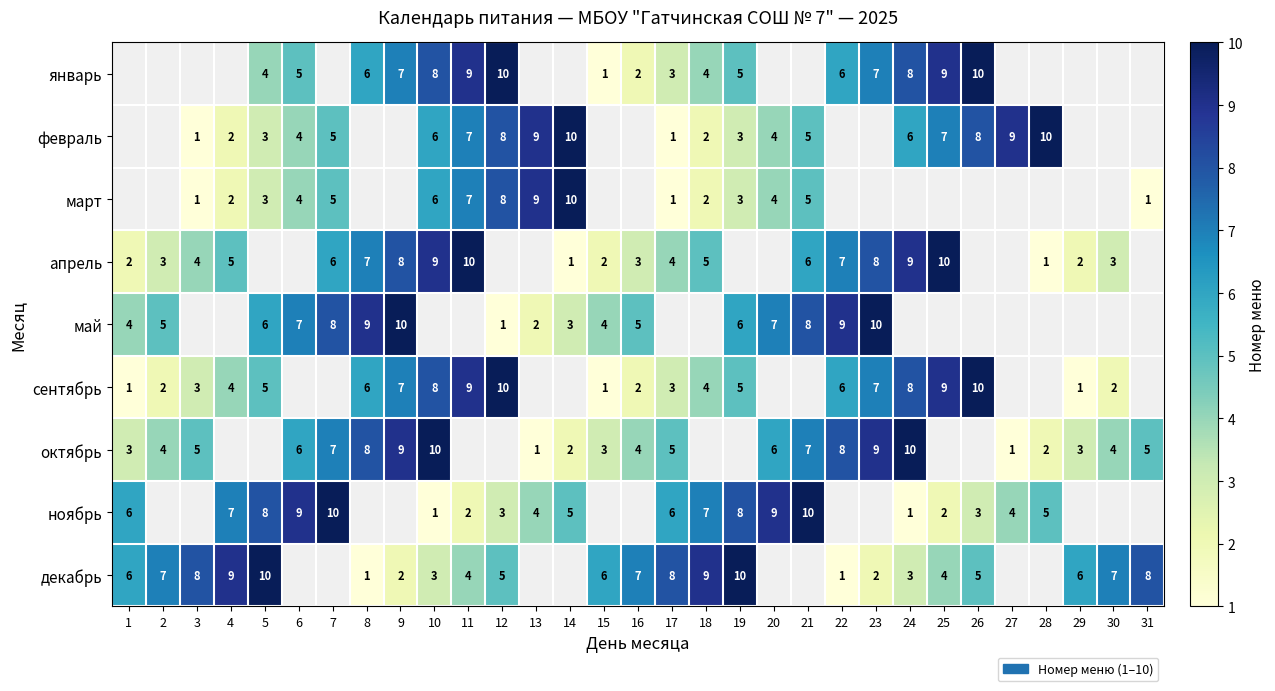

The май series shows 6 at 19. True or false?

True